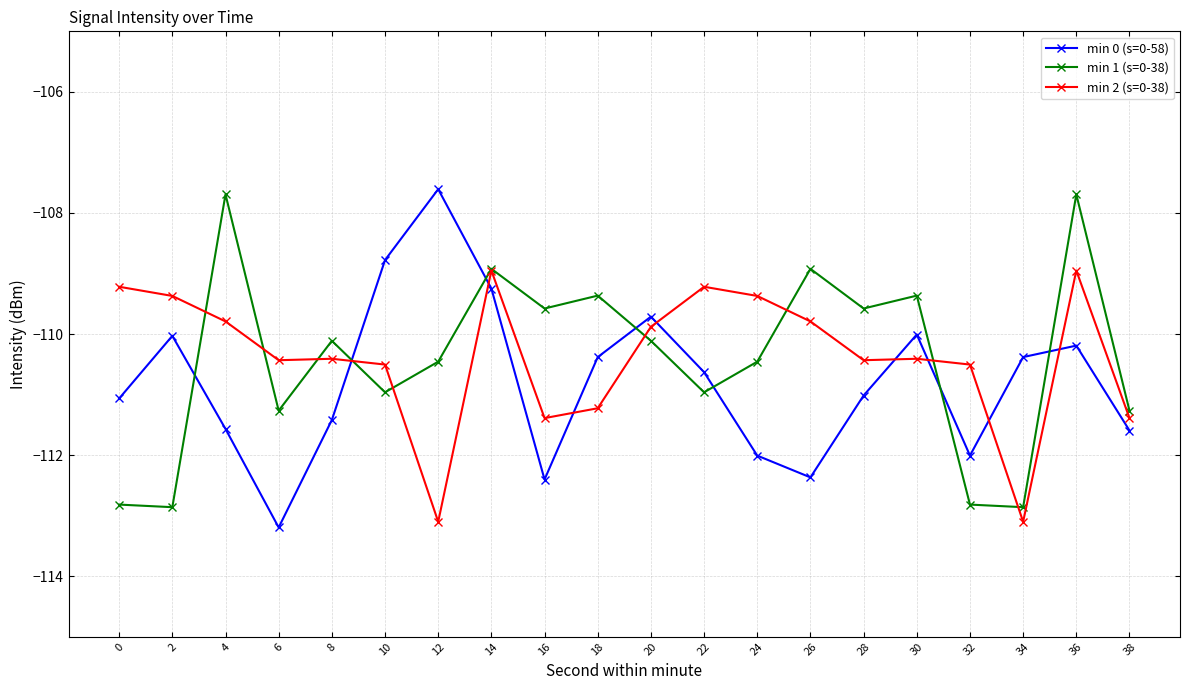

True or false: min 0 (s=0-58) has a value of -111.0 at 28.

True